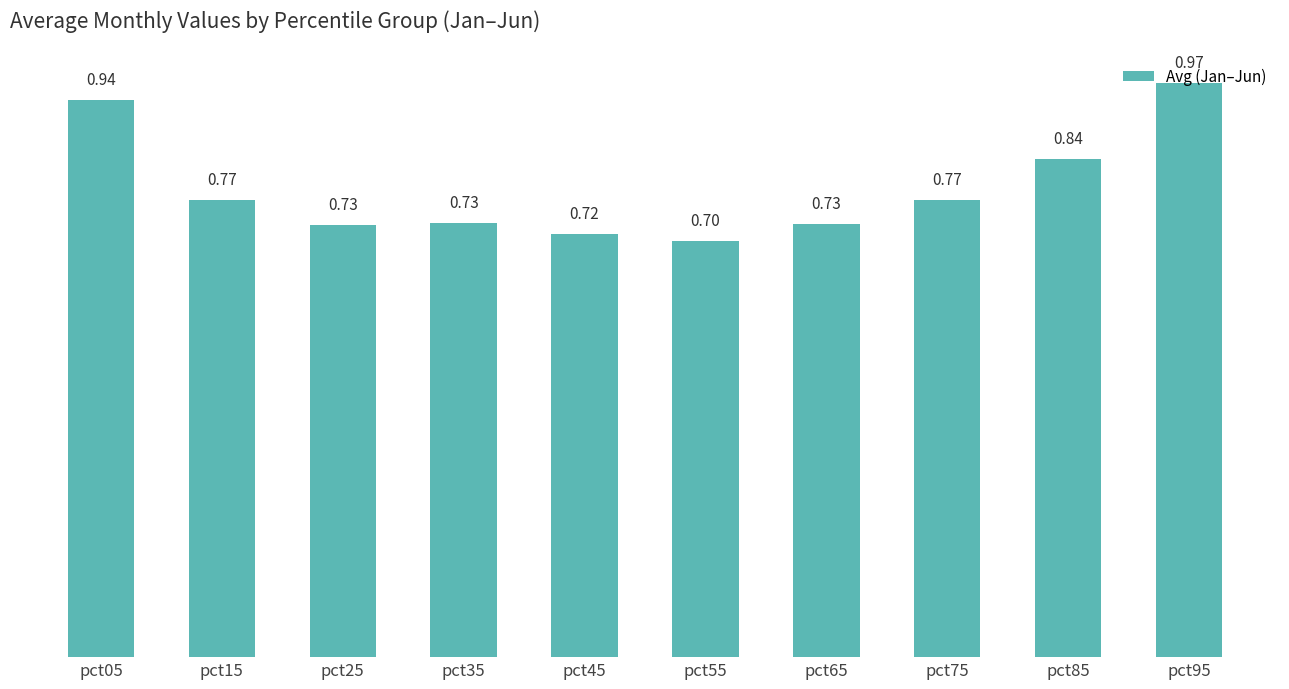

Between pct05 and pct85, which is larger?

pct05